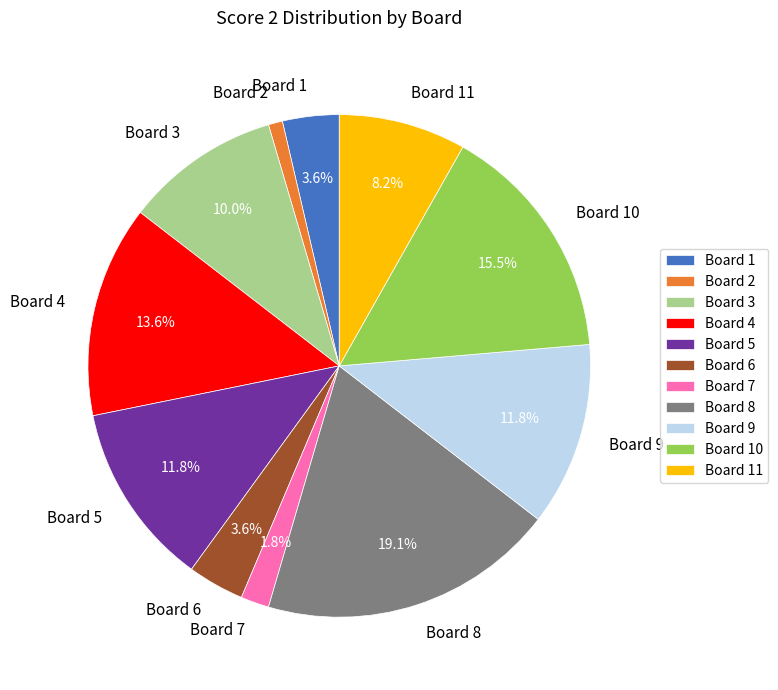

What is the ratio of the value at Board 4 to the value at Board 8?

0.7